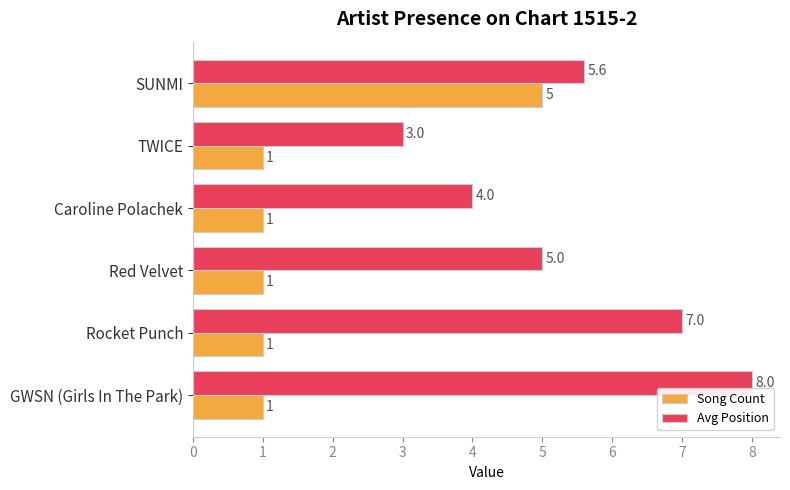

Which series has the widest spread of values?

Avg Position